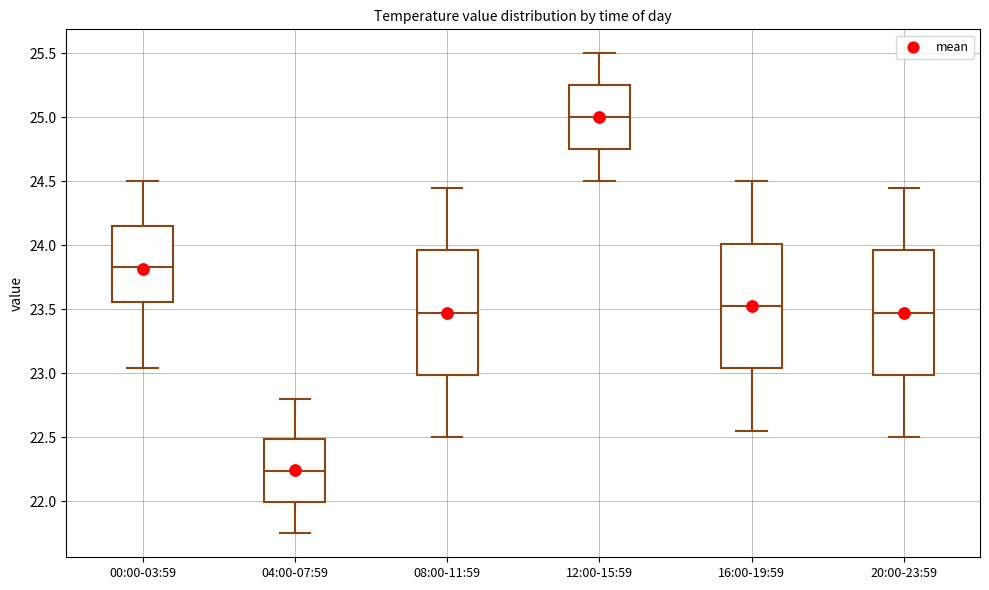

Which box's median line is the lowest?

04:00-07:59